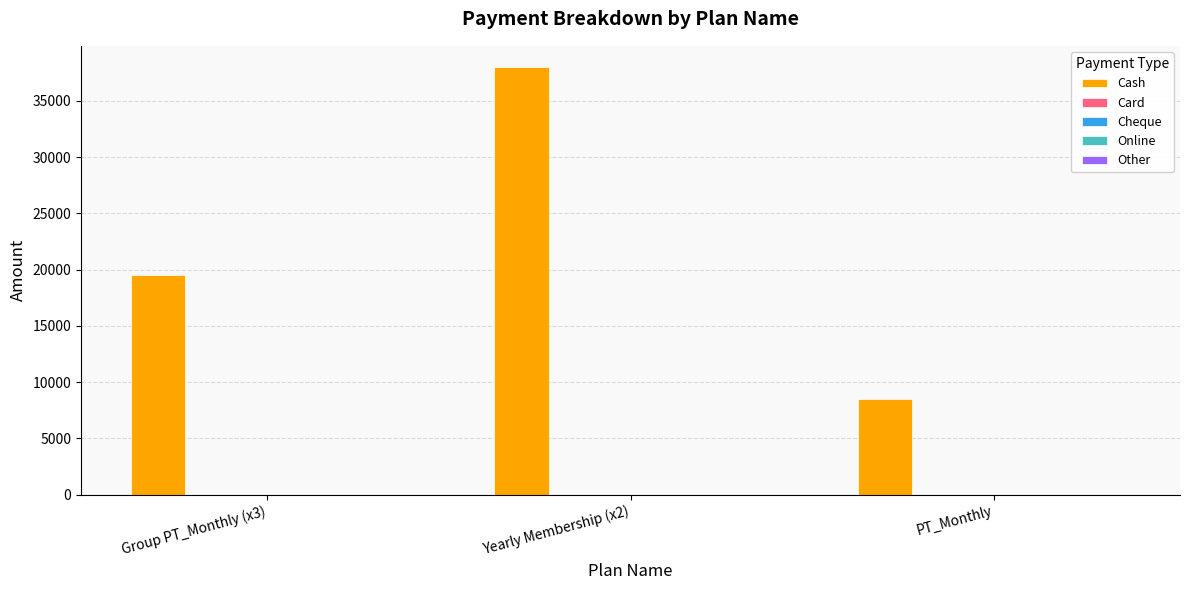

What is the value of the 1st bar from the left?

19497